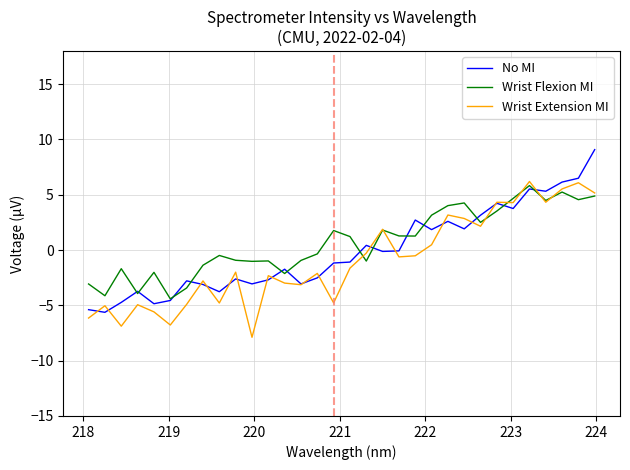

What is the smallest value displayed?

-7.9